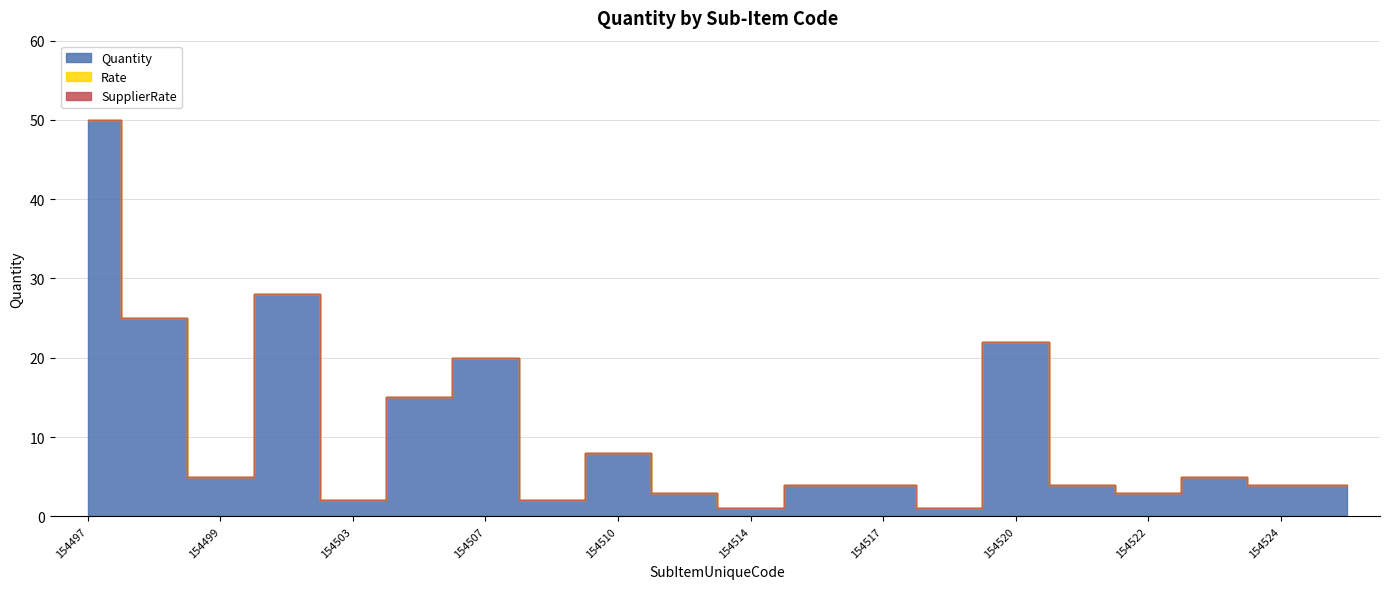

At which category is the sum across all series the highest?

154497